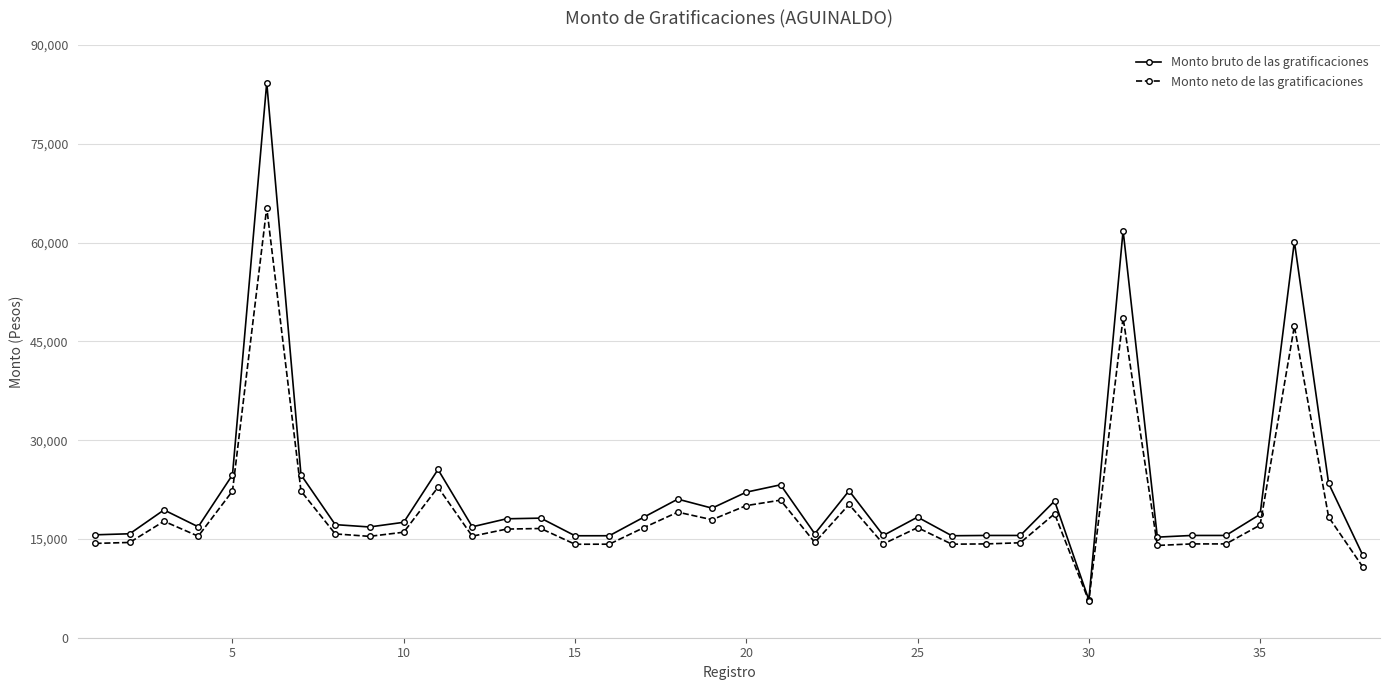

What is the value of the Monto neto de las gratificaciones point at the 14th from the left?

16587.3